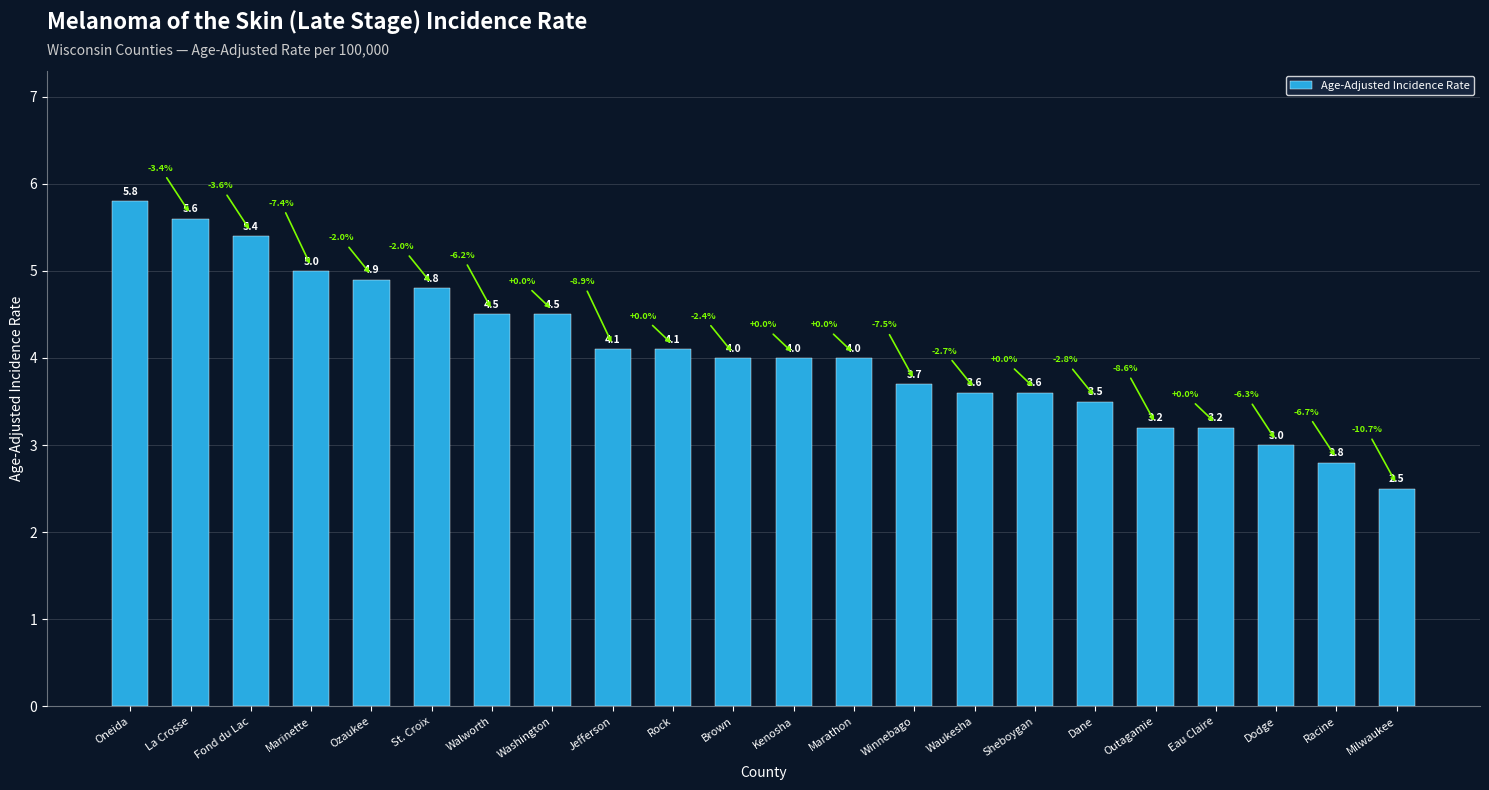

What is the sum of all values?

89.8